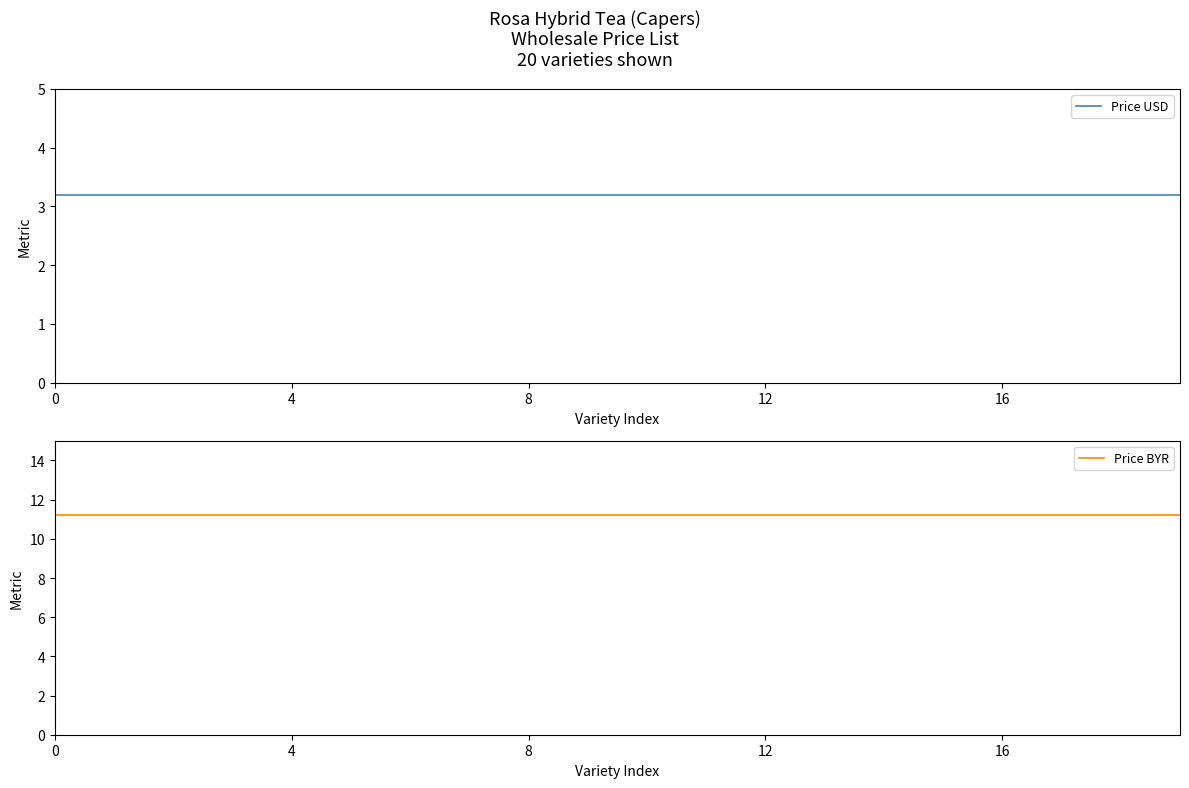

Reading left to right, list all the values displayed in this chart.

Price USD: 3.2	3.2	3.2	3.2	3.2	3.2	3.2	3.2	3.2	3.2	3.2	3.2	3.2	3.2	3.2	3.2	3.2	3.2	3.2	3.2
Price BYR: 11.2	11.2	11.2	11.2	11.2	11.2	11.2	11.2	11.2	11.2	11.2	11.2	11.2	11.2	11.2	11.2	11.2	11.2	11.2	11.2